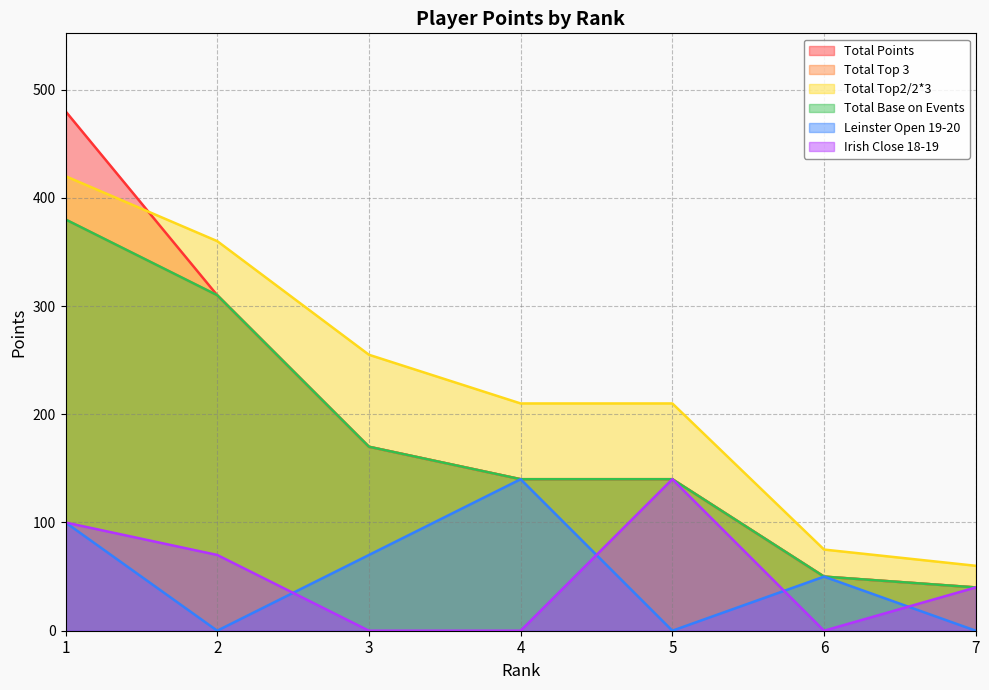

How many values in Irish Close 18-19 are above zero?

4